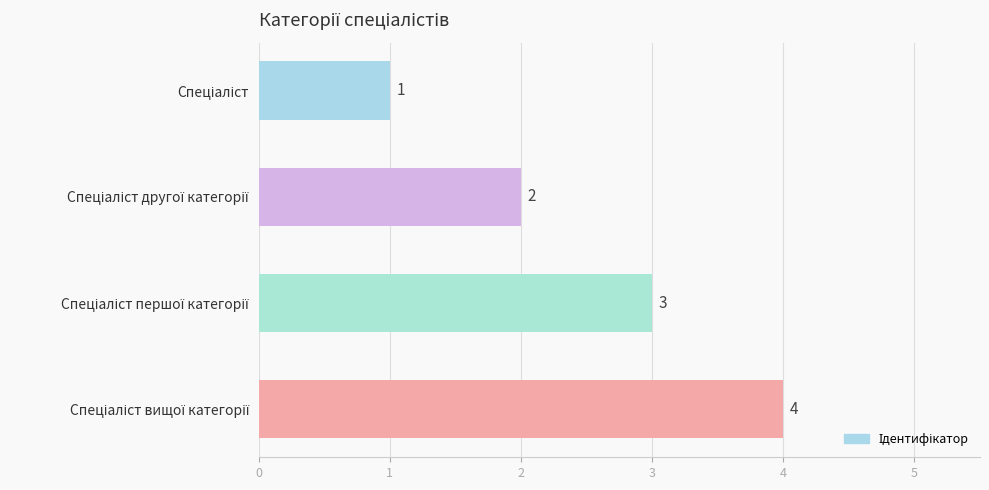

What is the greatest value displayed?

4